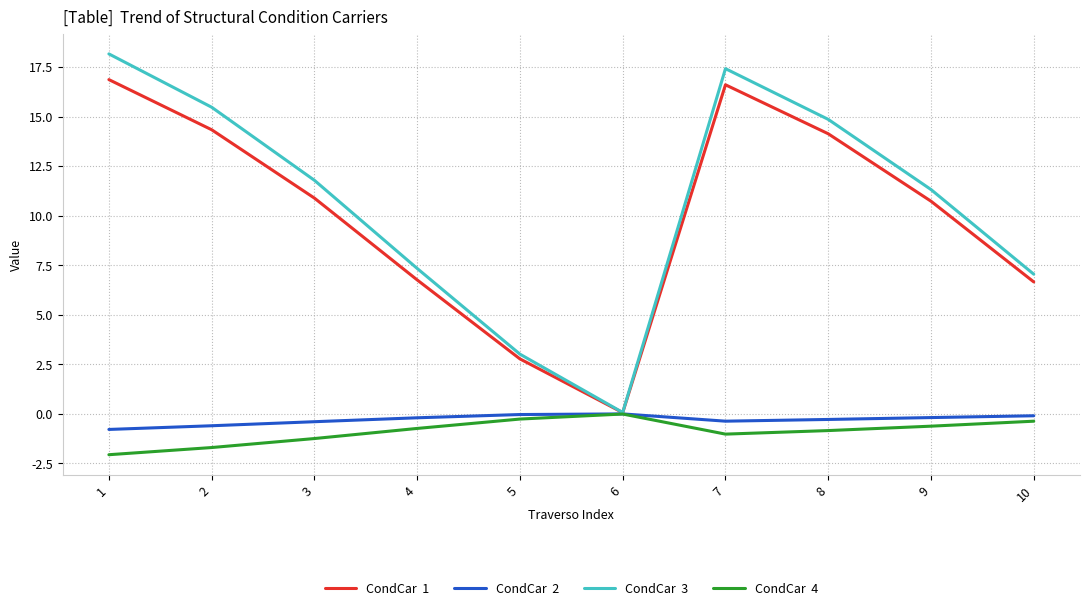

What is the maximum value shown in the chart?

18.2